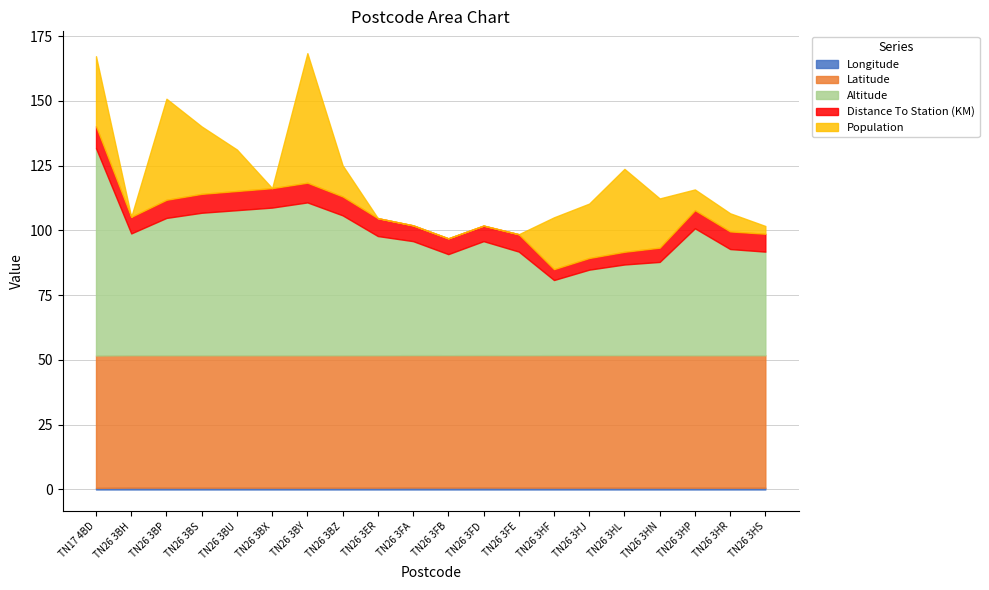

In Altitude, how many points are higher than both neighbors (excluding endpoints)?

3